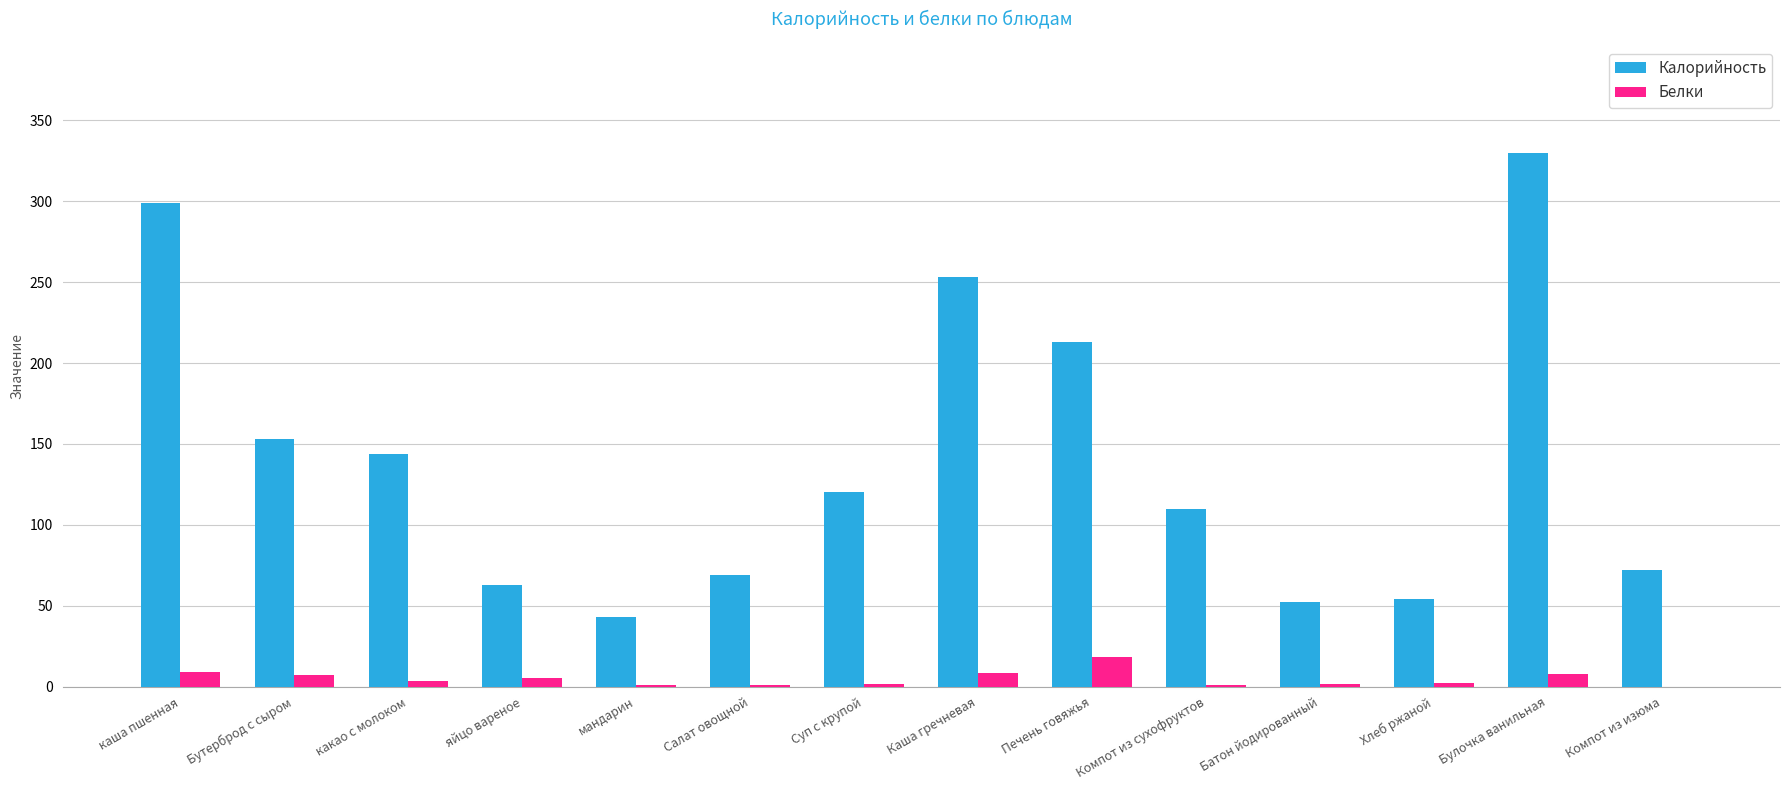

Where is Калорийность nearest to the value 186?

Печень говяжья